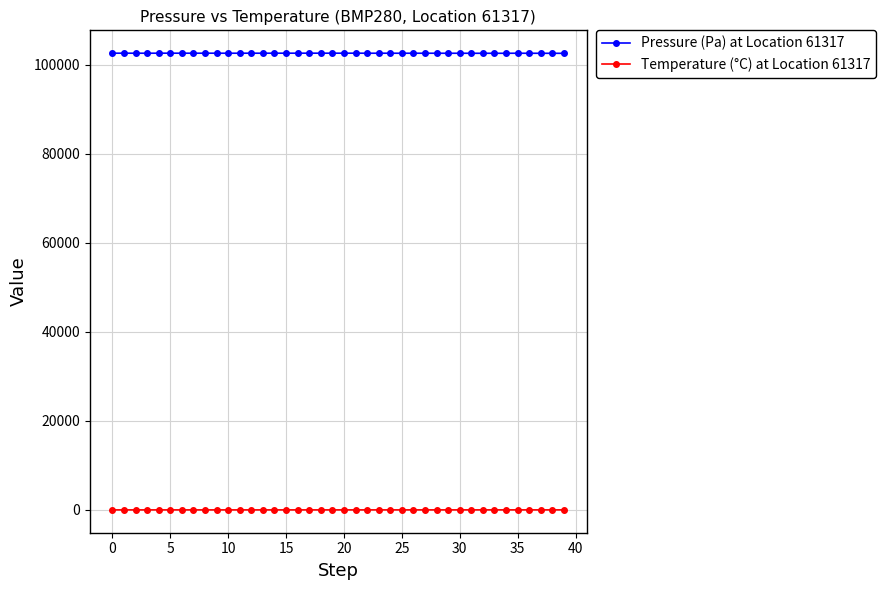

What is the value of the Pressure (Pa) at Location 61317 point at the 24th from the left?

102565.5